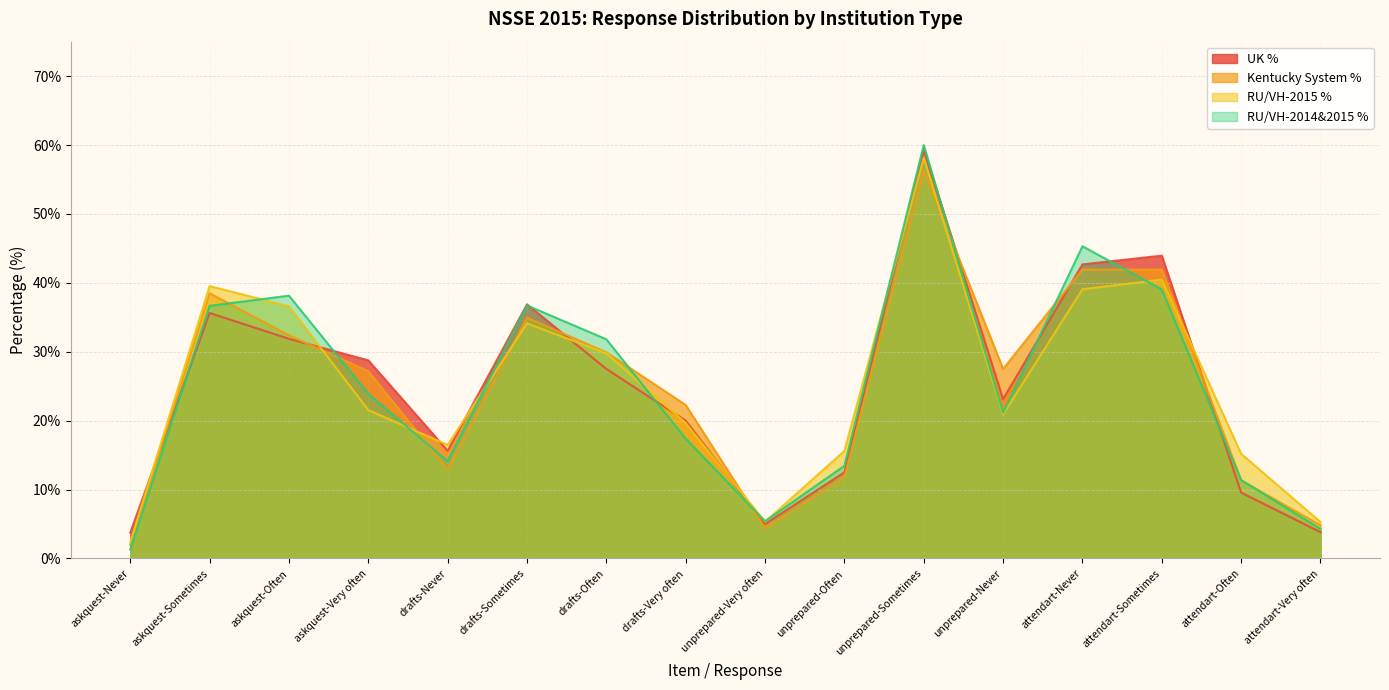

At which category is the sum across all series the highest?

unprepared-Sometimes